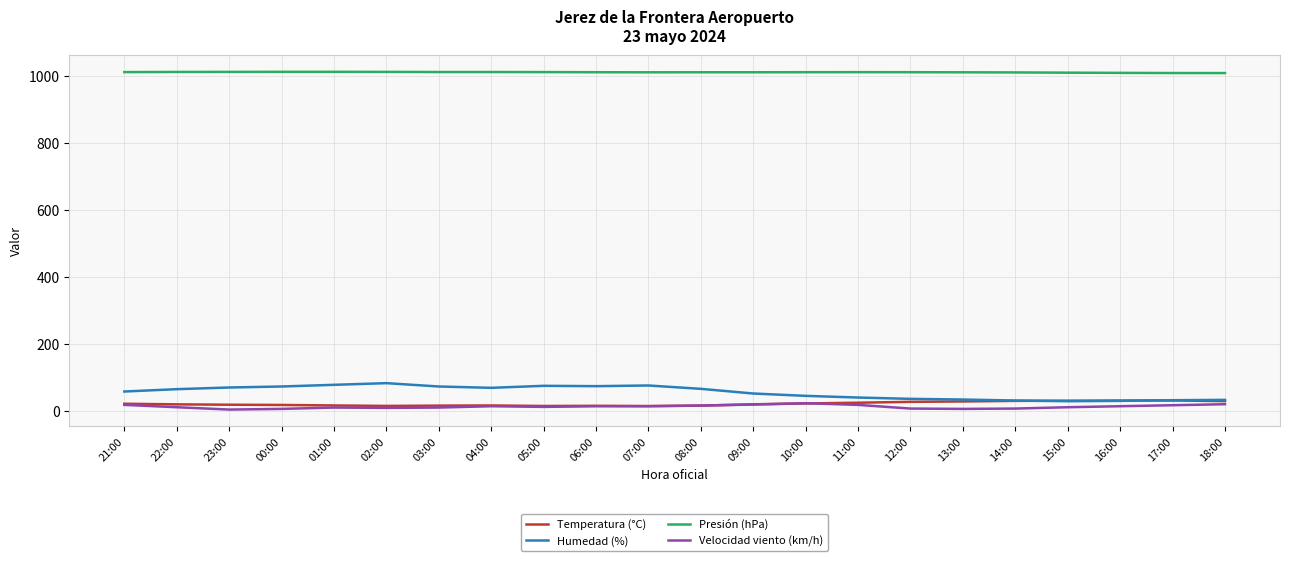

True or false: Humedad (%) and Presión (hPa) cross at least once.

False